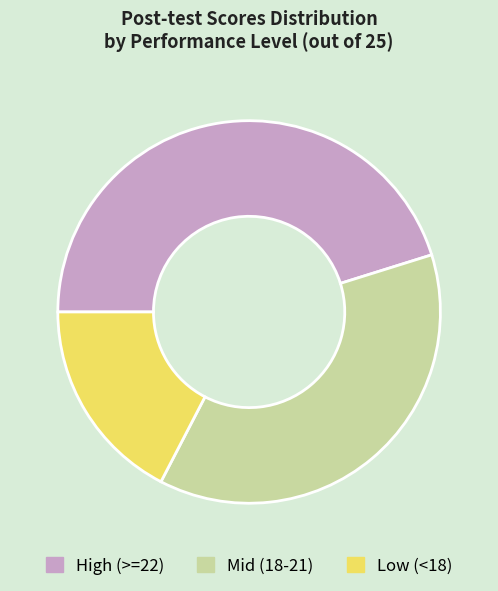

How many slices are in this pie chart?

3